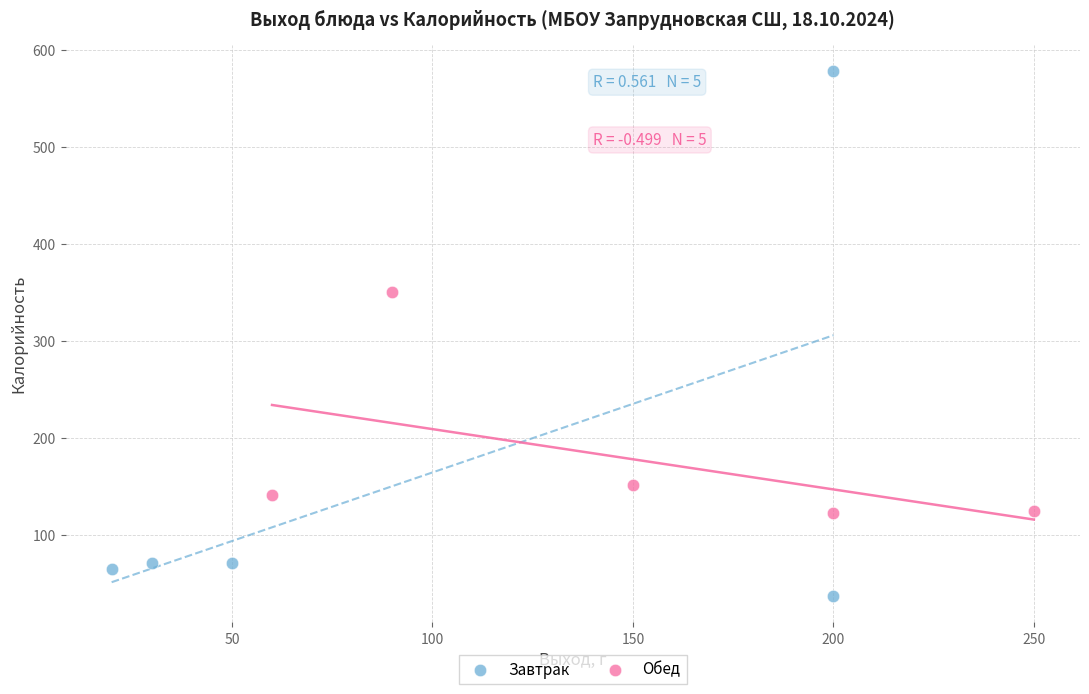

Which series reaches the maximum Y coordinate?

Завтрак